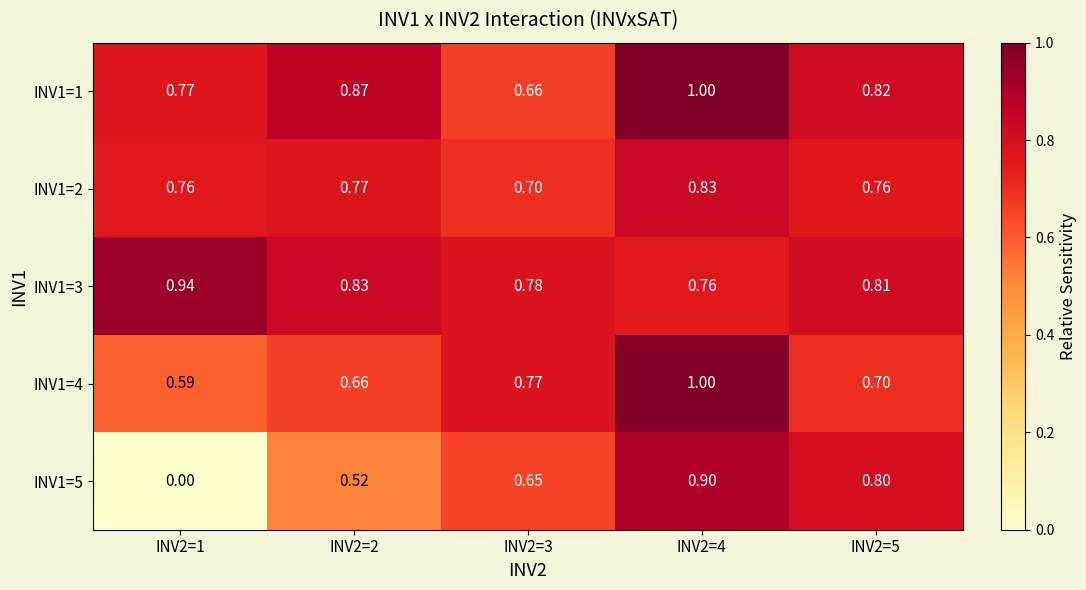

Is the value of INV1=4 at INV2=1 greater than the value of INV1=2 at INV2=1?

No